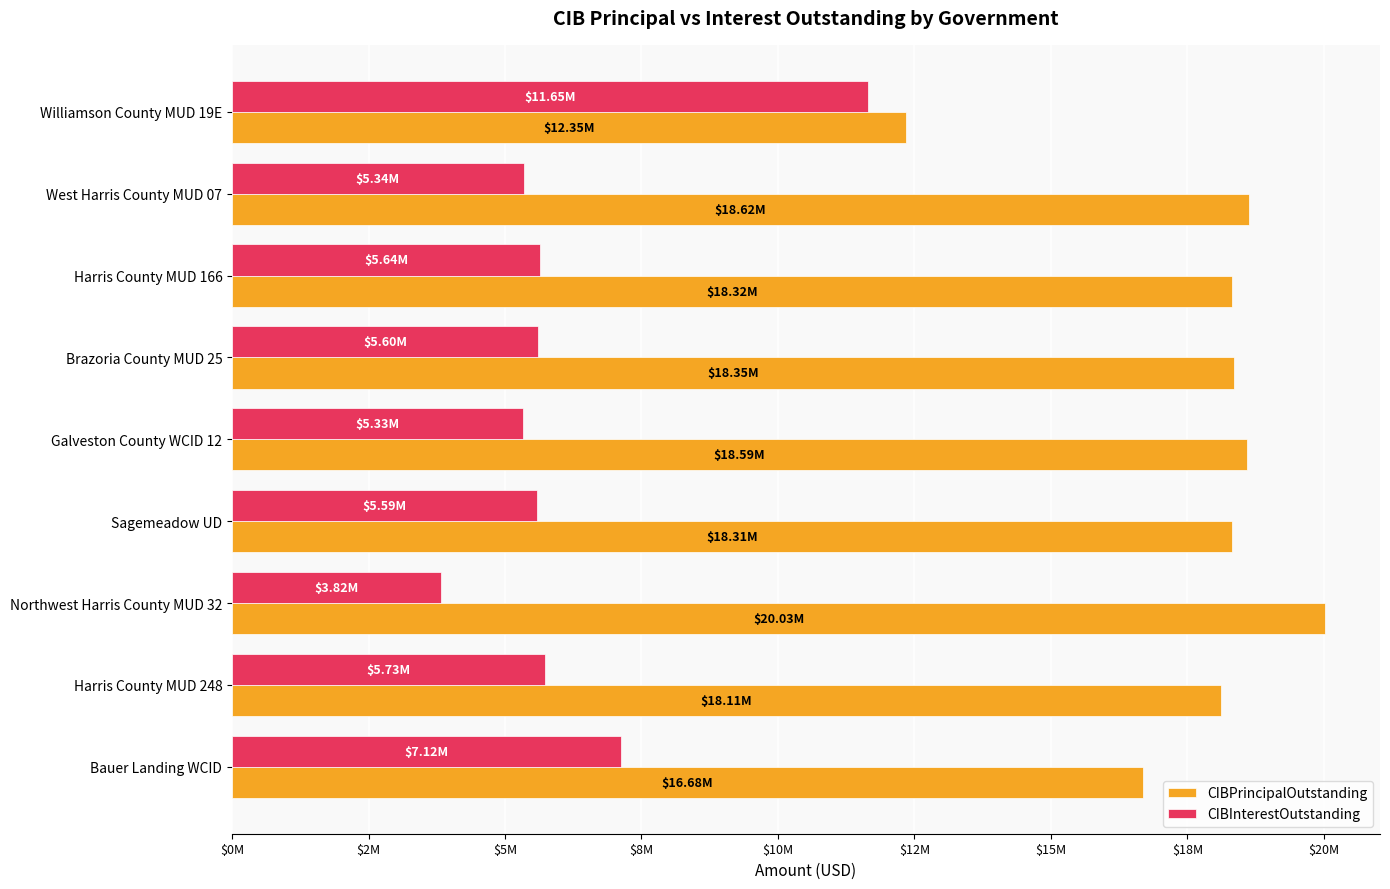

What is the label of the 5th bar from the right?

Galveston County WCID 12